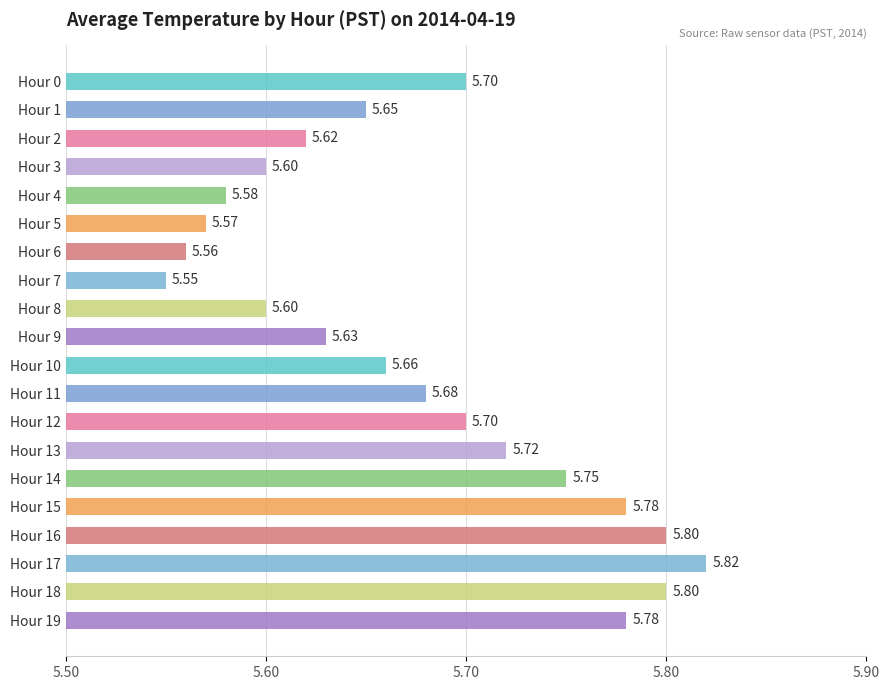

What is the average value?

5.7